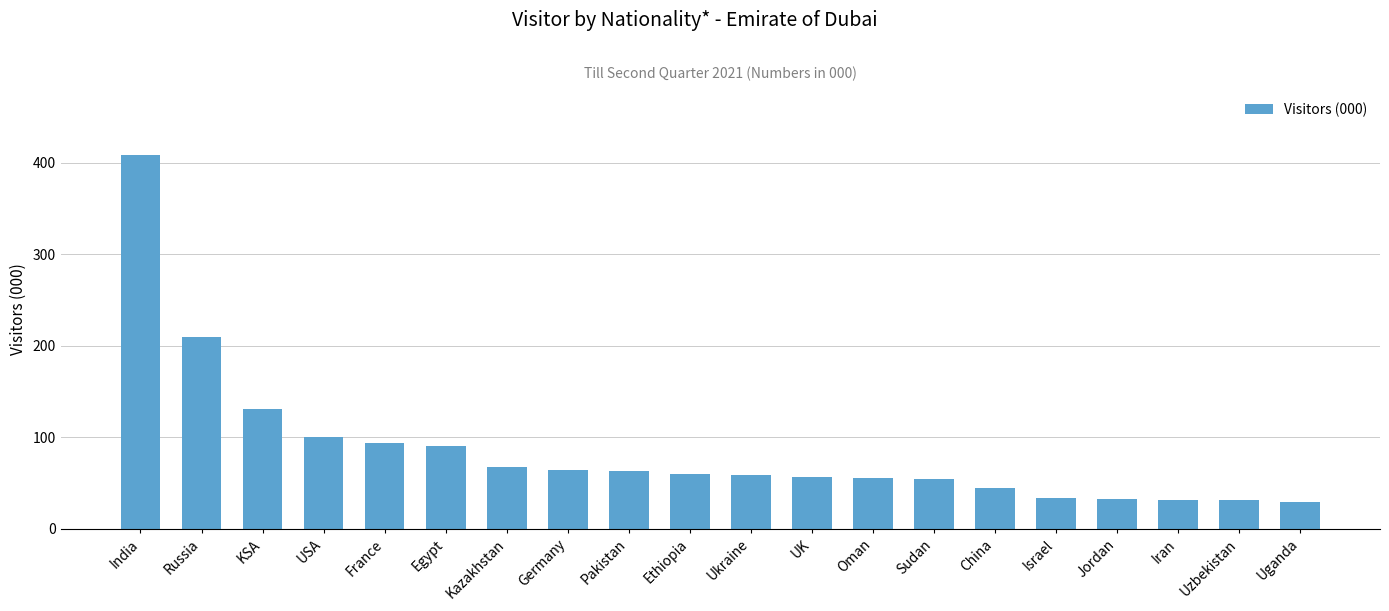

What position from the right is Iran?

3